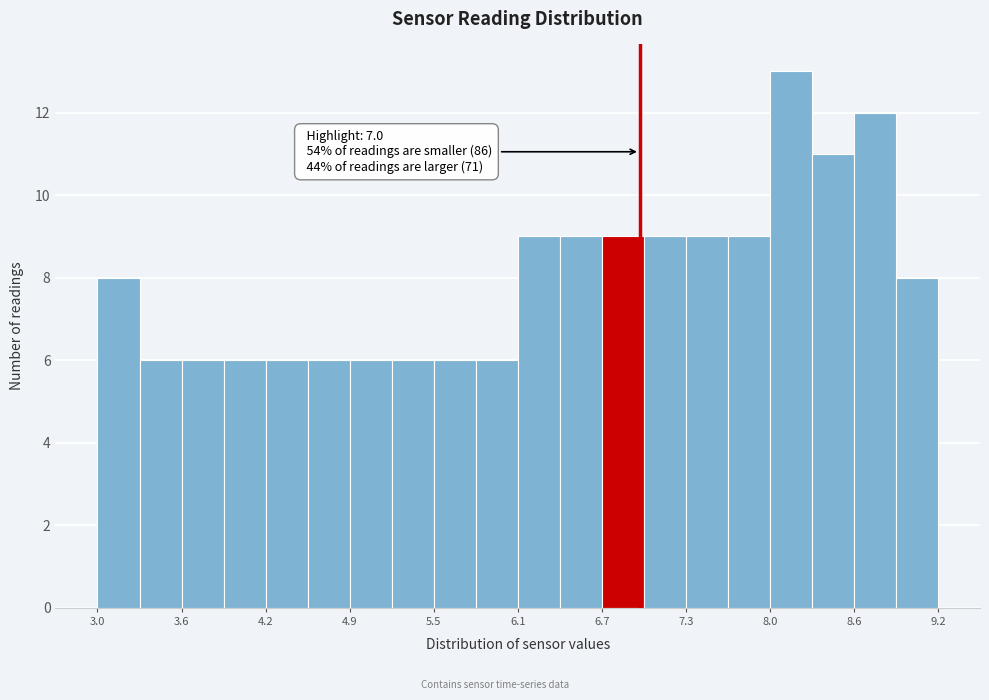

Around what value on the x-axis is the tallest bar? Give the approximate position of its centre, as read against the axis.

8.1